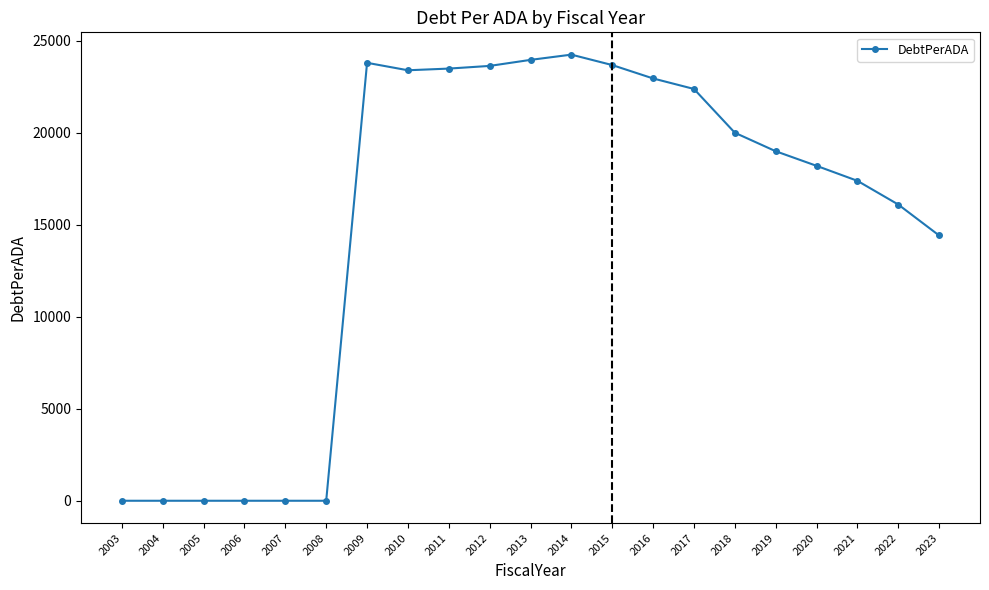

The chart shows a value of 24244.0 at 2014. True or false?

True